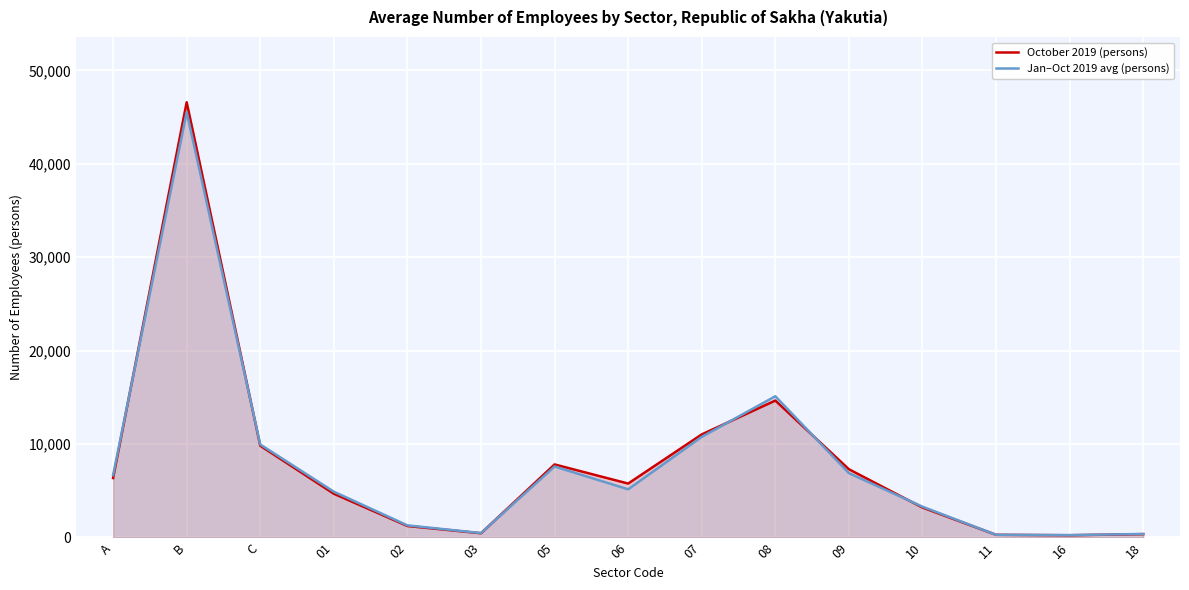

Which series has the largest total across all categories?

October 2019 (persons)